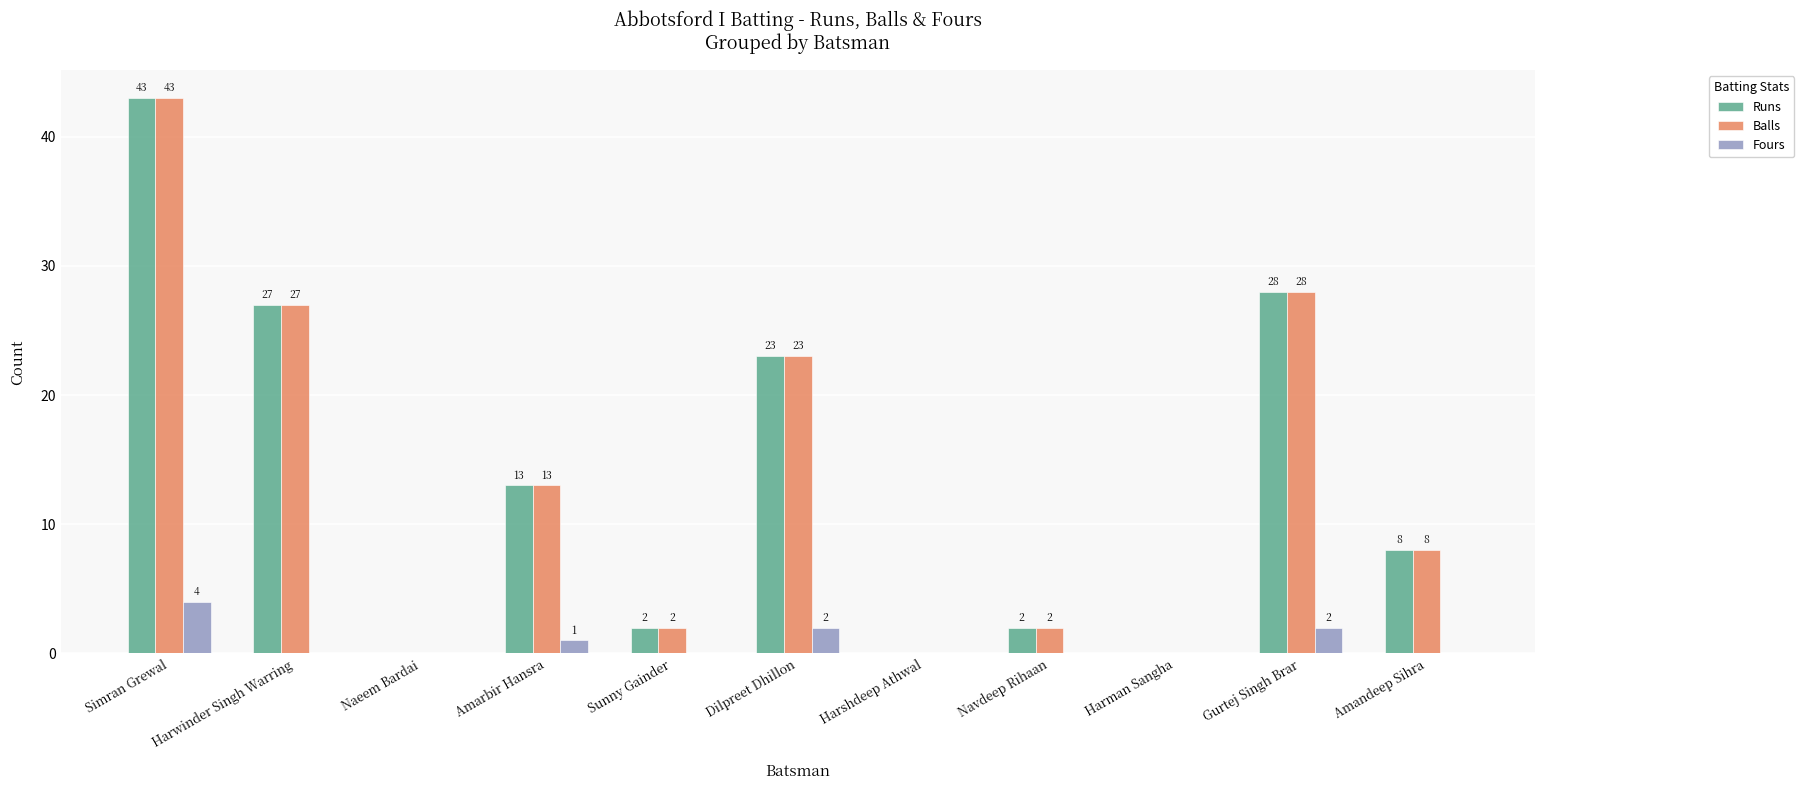

What is the maximum value for Fours?

4